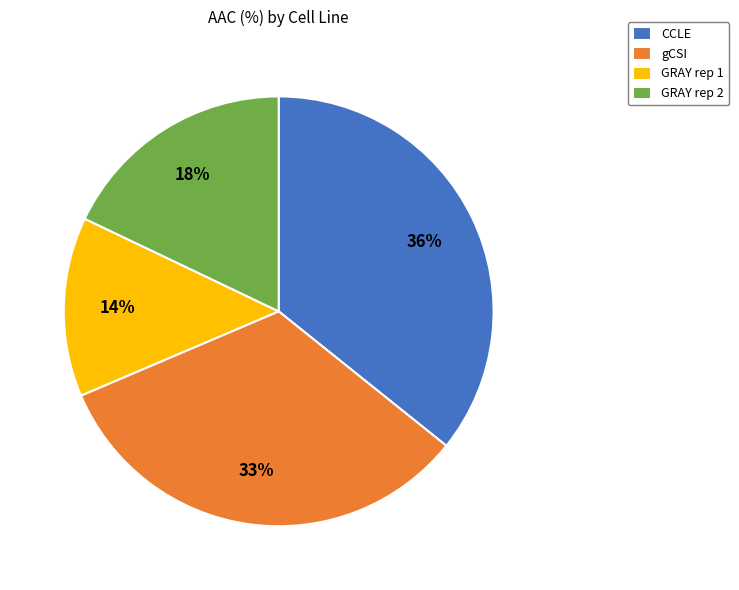

What is the smallest slice in the pie chart?

GRAY rep 1